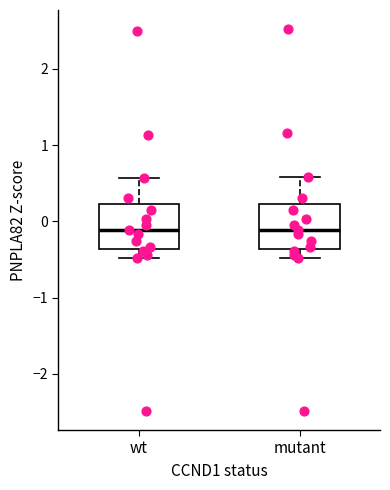

Reading left to right, read every box against the y-axis: the position of its median line, the range the box covers, and the ends of its whiskers. The values are not printed on the chart, so give them approximately, as read against the axis.

wt: median -0.1, box -0.4 to 0.2, whiskers -0.5 to 0.6
mutant: median -0.1, box -0.4 to 0.2, whiskers -0.5 to 0.6